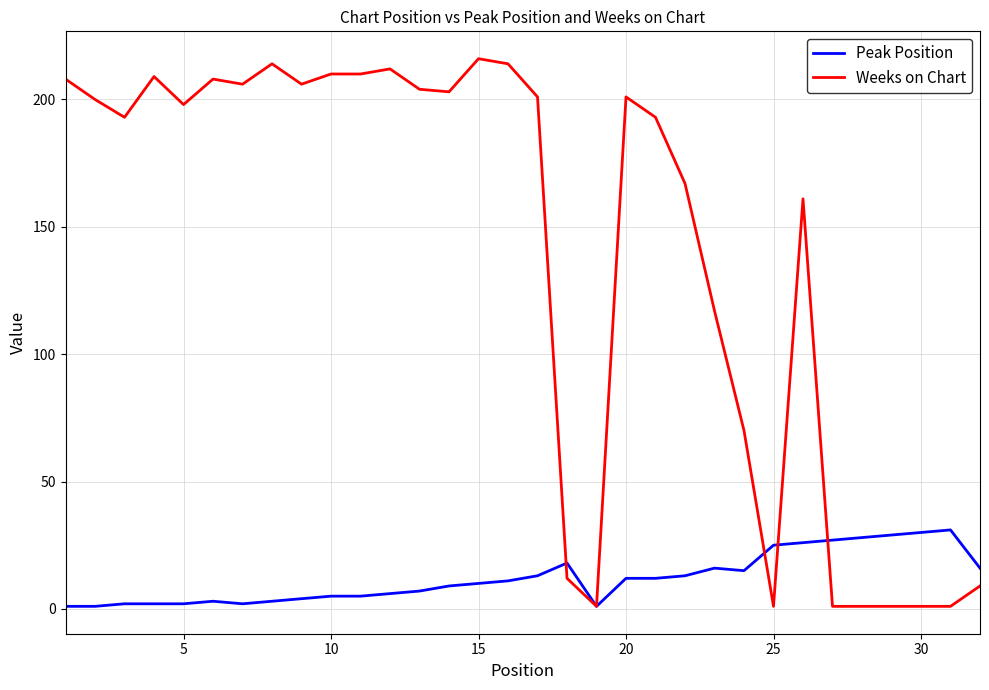

Is this an area chart (filled region under the line)?

No